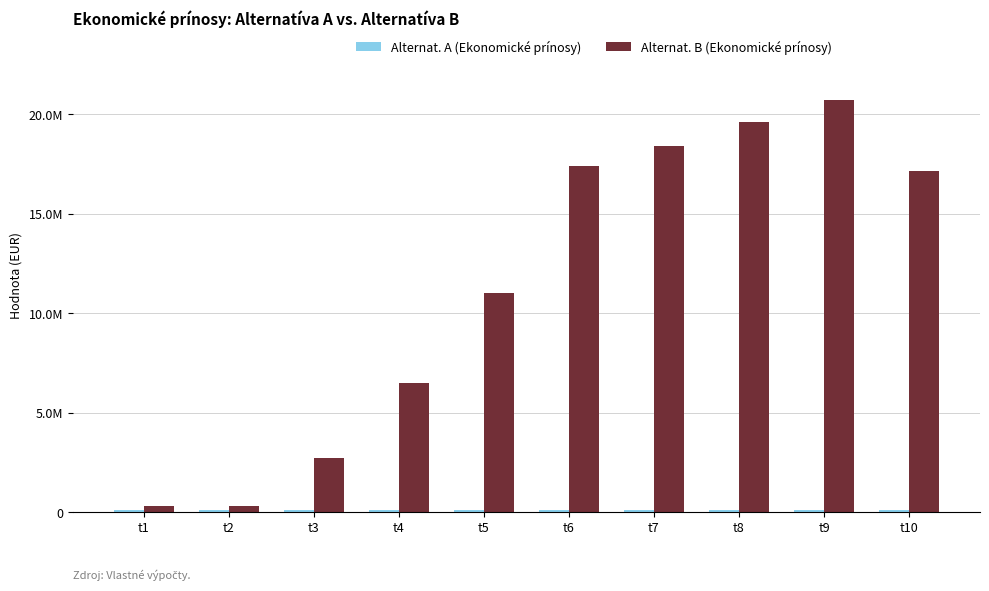

Is the value of Alternat. B (Ekonomické prínosy) at t2 greater than the value of Alternat. A (Ekonomické prínosy) at t9?

Yes